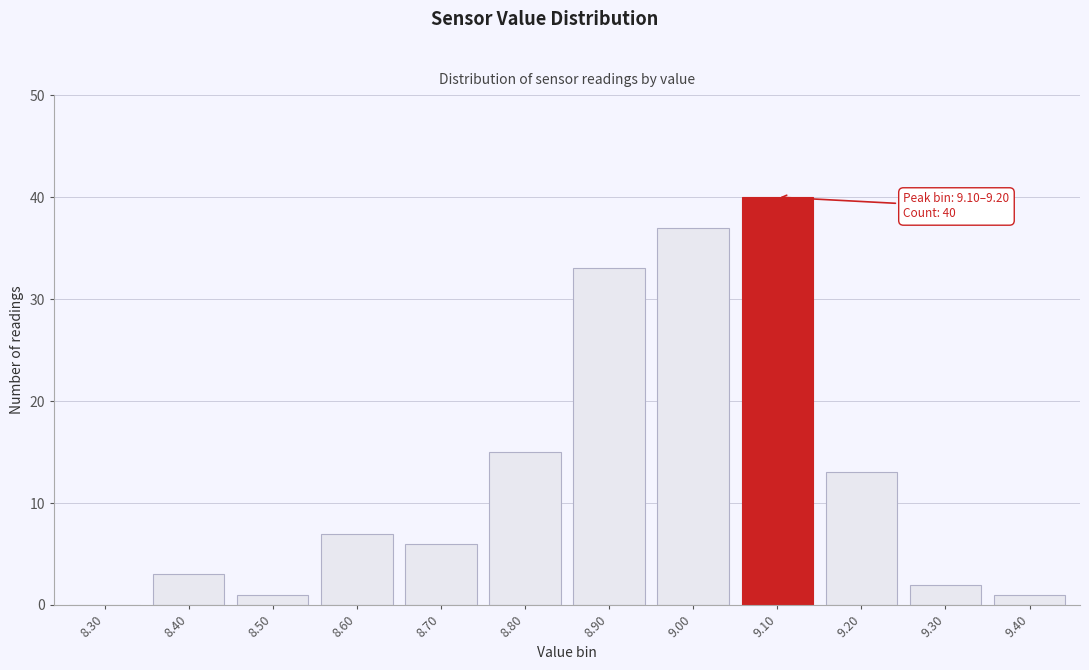

Reading right to left, transcribe all the data shown in this chart.

9.40=1	9.30=2	9.20=13	9.10=40	9.00=37	8.90=33	8.80=15	8.70=6	8.60=7	8.50=1	8.40=3	8.30=0